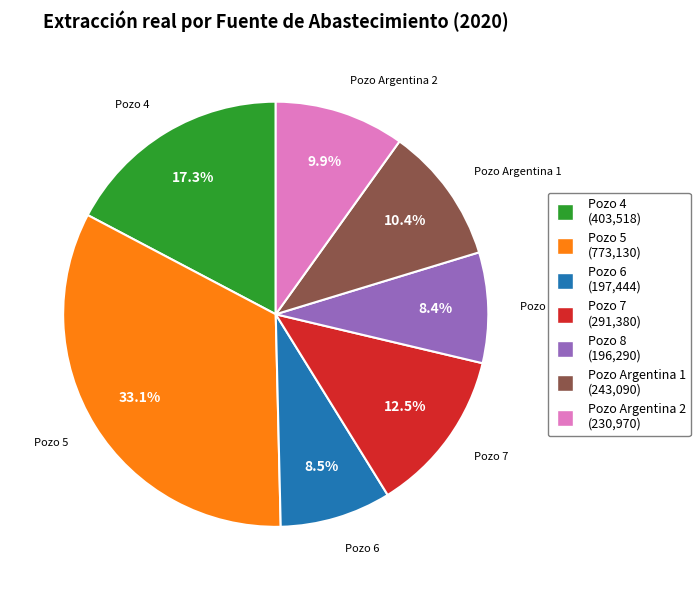

Does Pozo 5 represent more than half of the total?

No